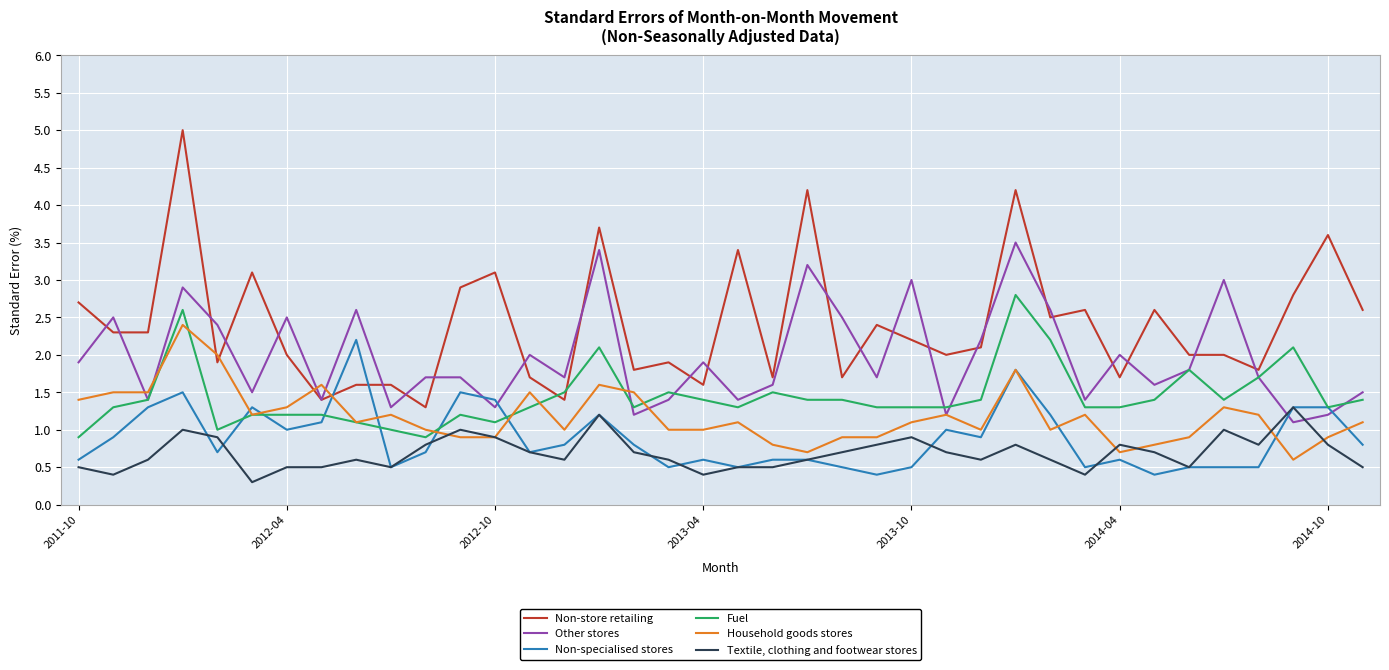

At how many categories does at least one series exceed 4?

3